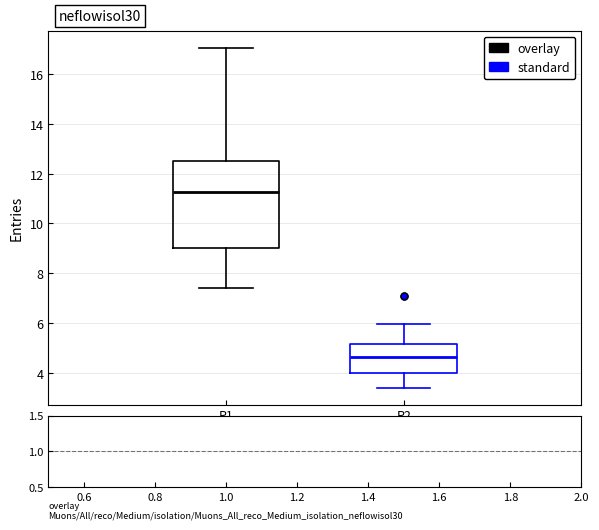

Which box has the highest median line?

P1